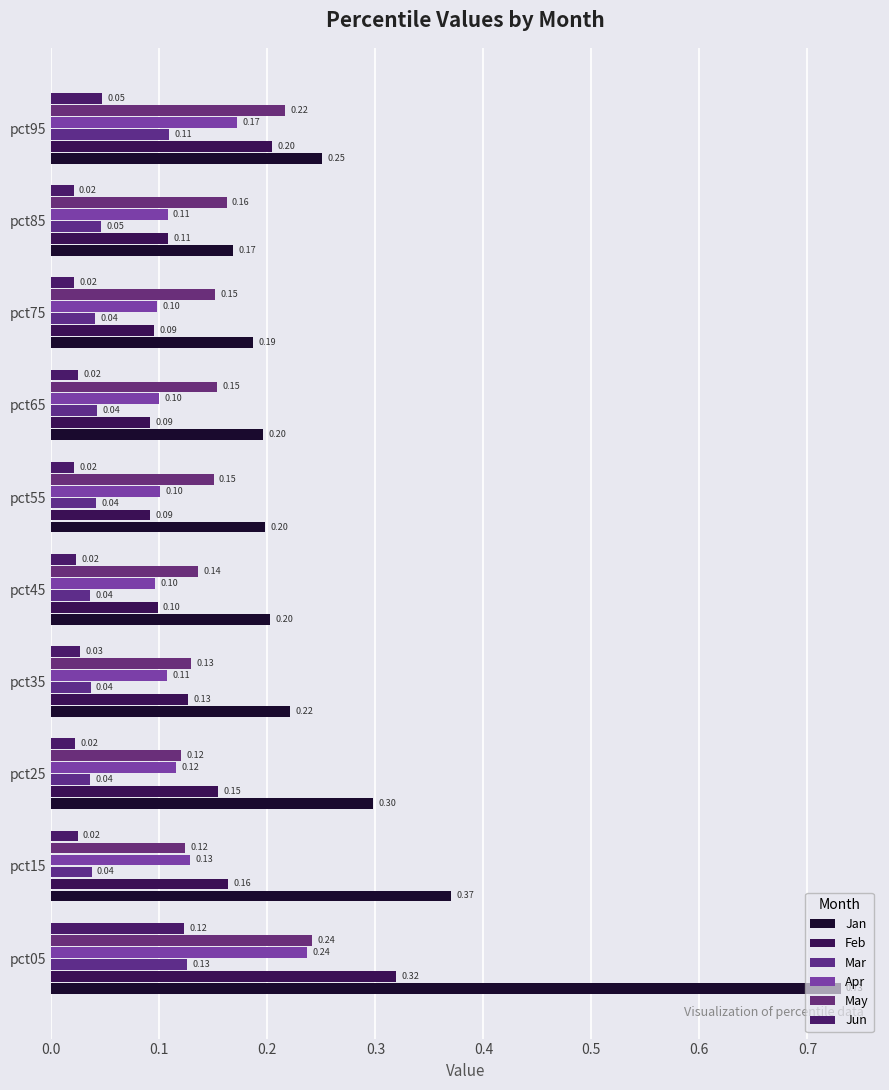

Which series has the largest range (max minus min)?

Jan